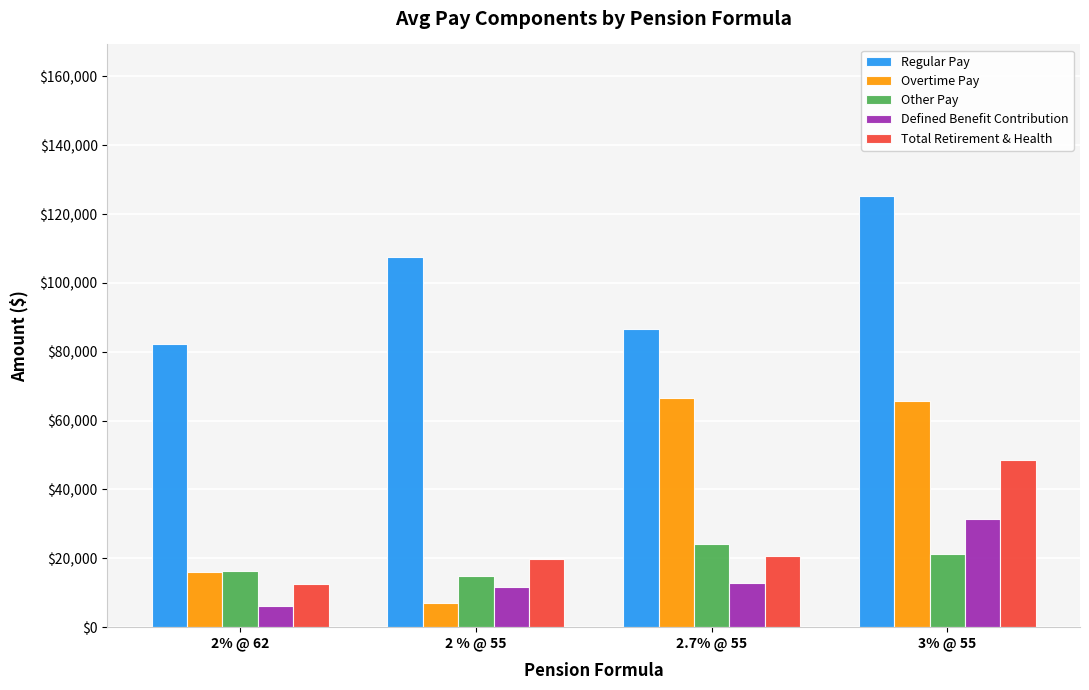

At which label does Regular Pay reach its minimum?

2% @ 62